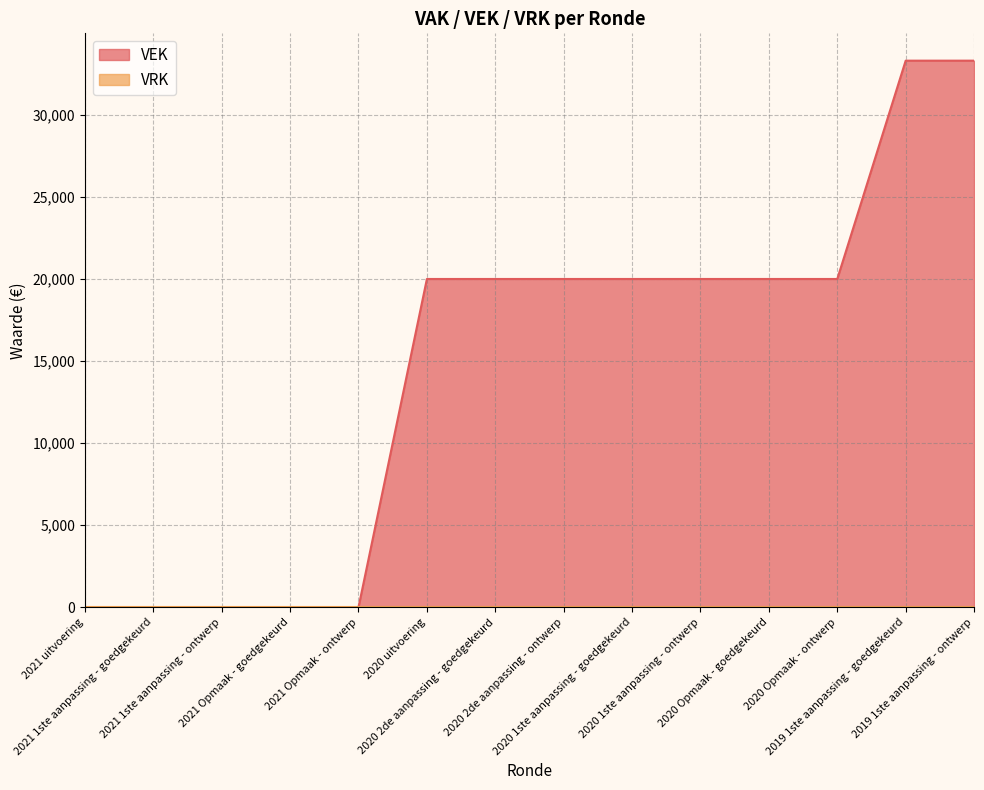

Is it true that the value at 2020 2de aanpassing - goedgekeurd is 20000?

True